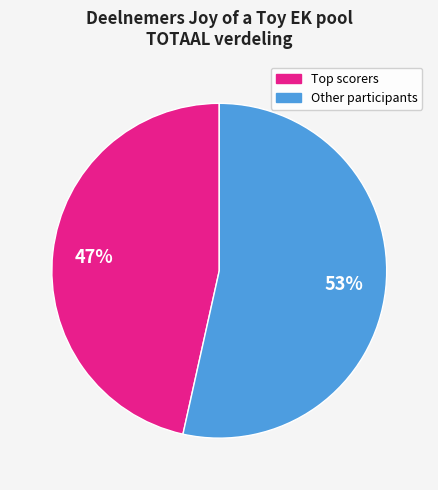

Is there any slice that represents more than half of the pie?

Yes